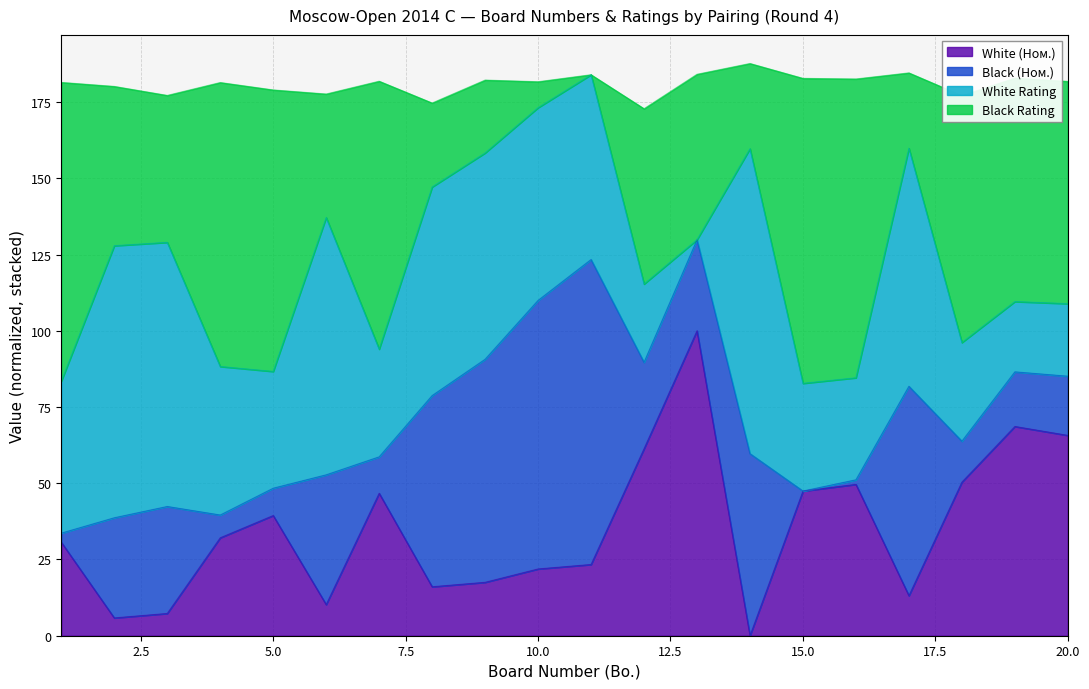

What is the maximum value for White (Ном.)?

100.0